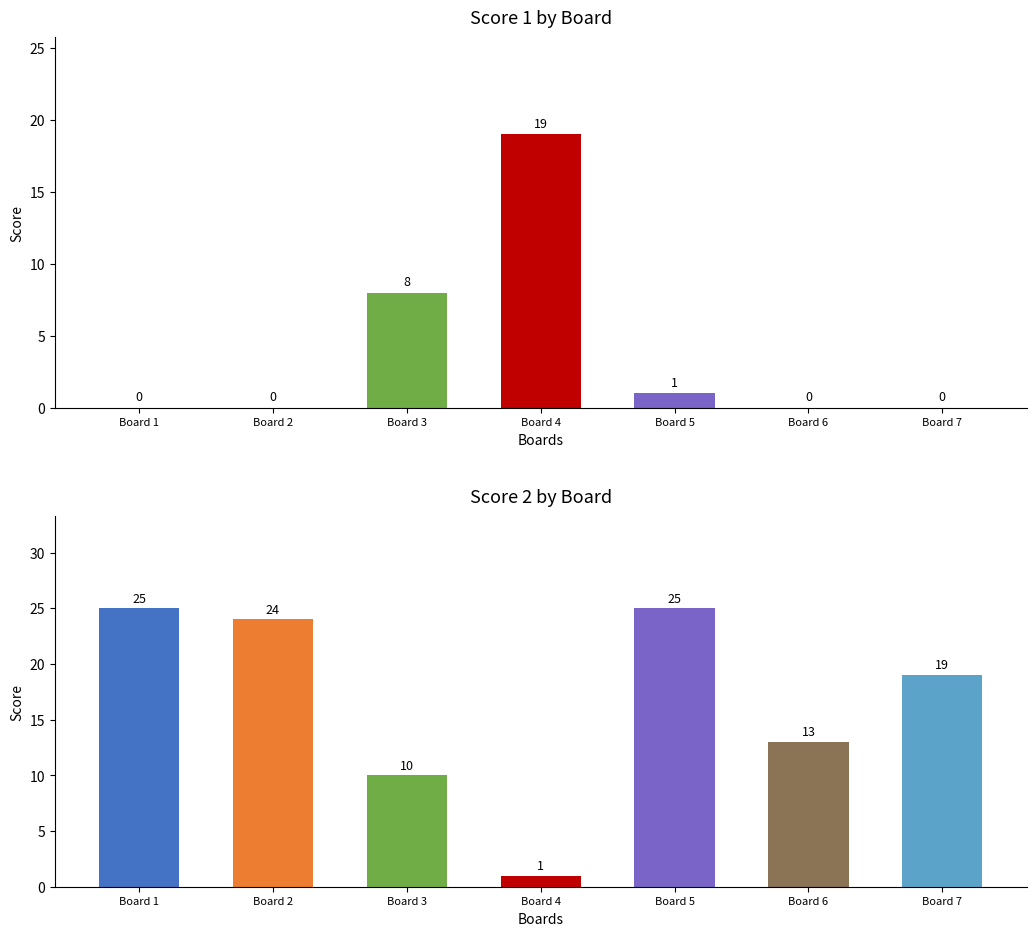

Is the value of Score 2 at Board 5 greater than the value of Score 1 at Board 4?

Yes